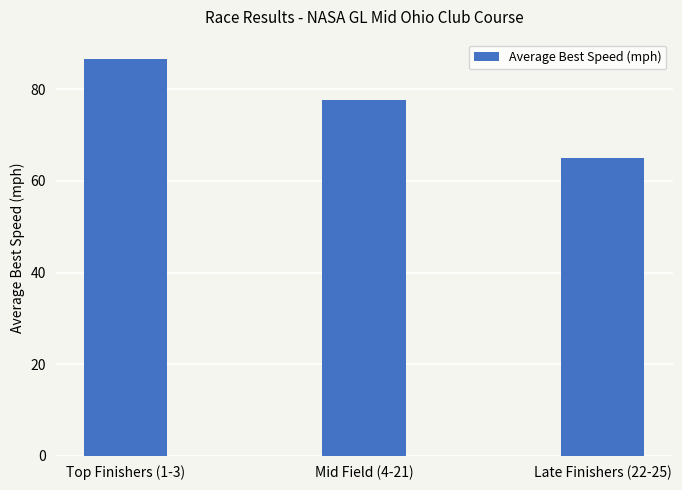

True or false: the data shows 86.6 at Top Finishers (1-3).

True